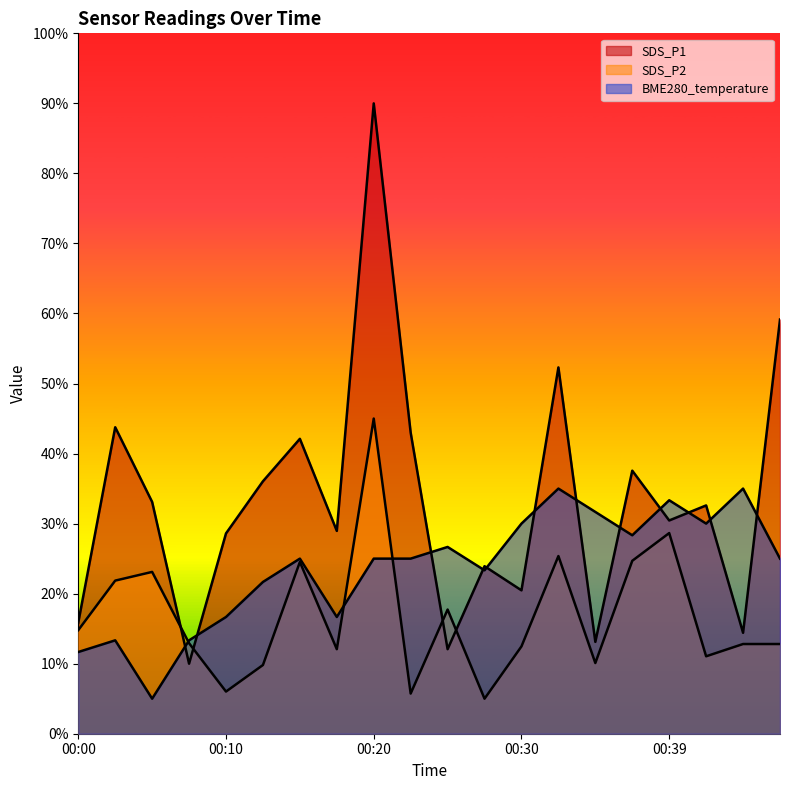

List the series in order of their overall mean, lowest first.

SDS_P2, BME280_temperature, SDS_P1